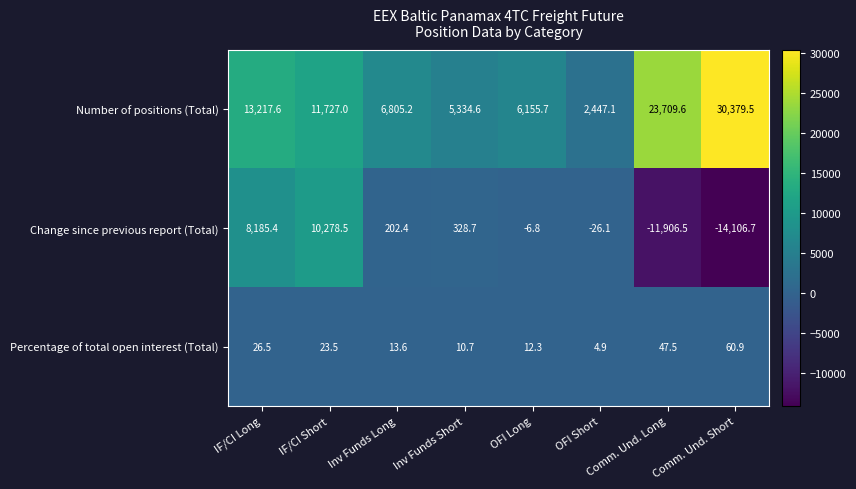

The value of Change since previous report (Total) at Inv Funds Long is 136.8. True or false?

False